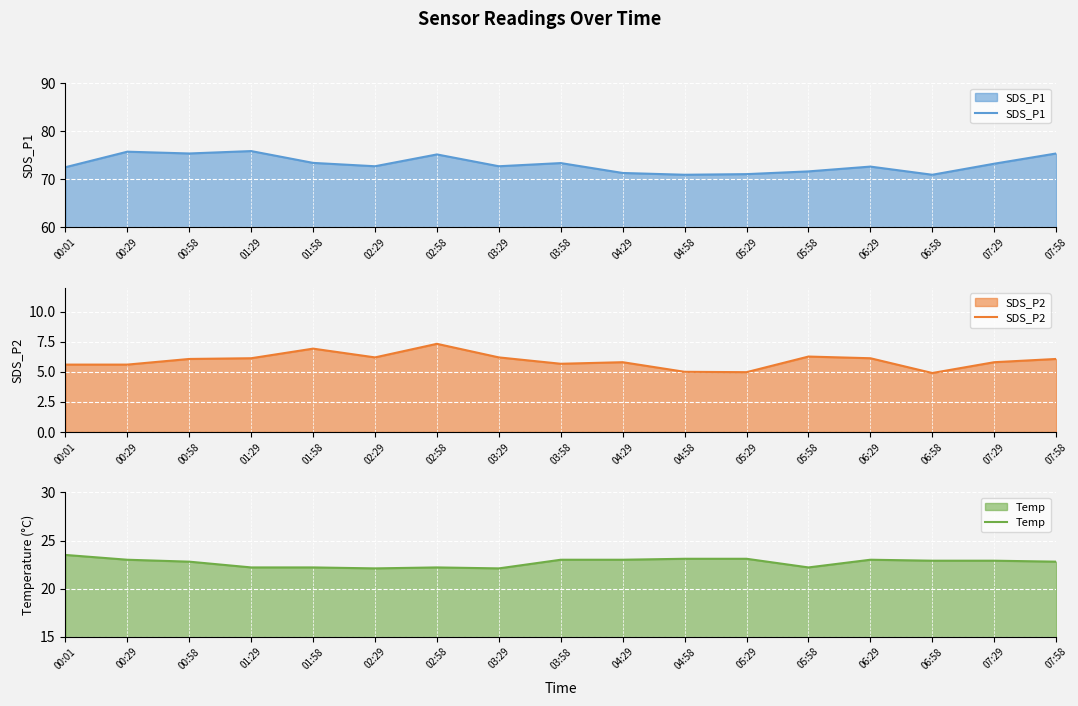

True or false: SDS_P2 and SDS_P1 intersect in this chart.

False